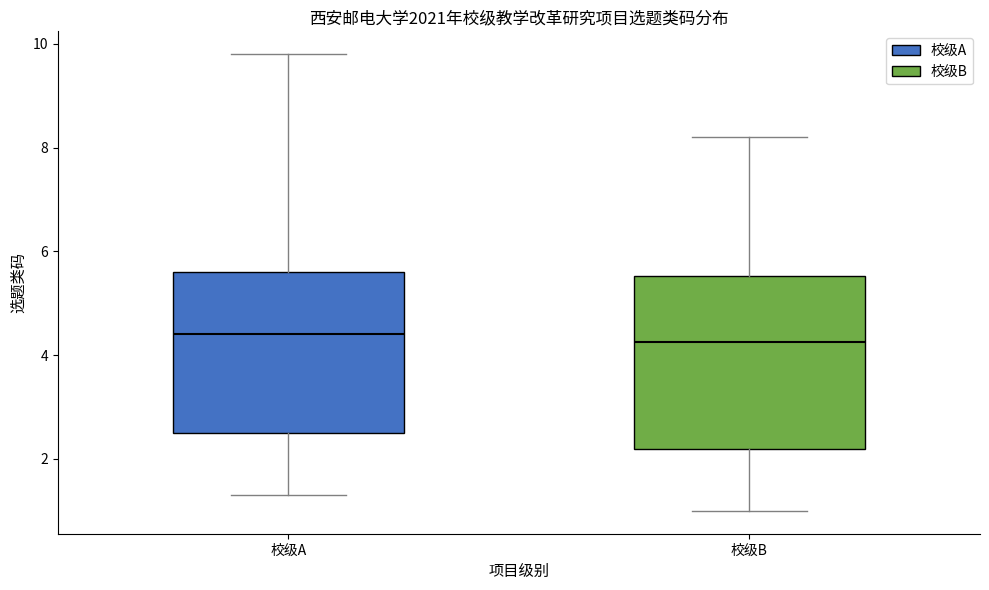

Comparing the boxes themselves (not the whiskers), which one is the tallest?

校级B